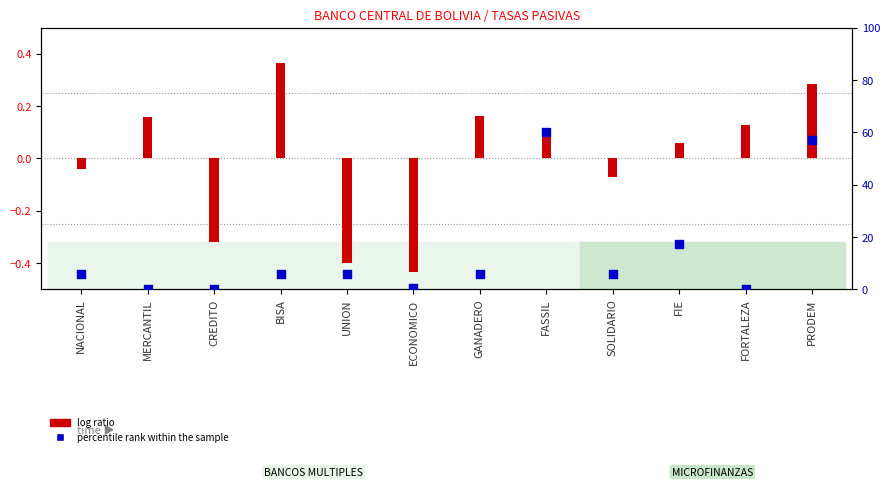

What are all the series names shown in the legend?

log ratio, percentile rank within the sample